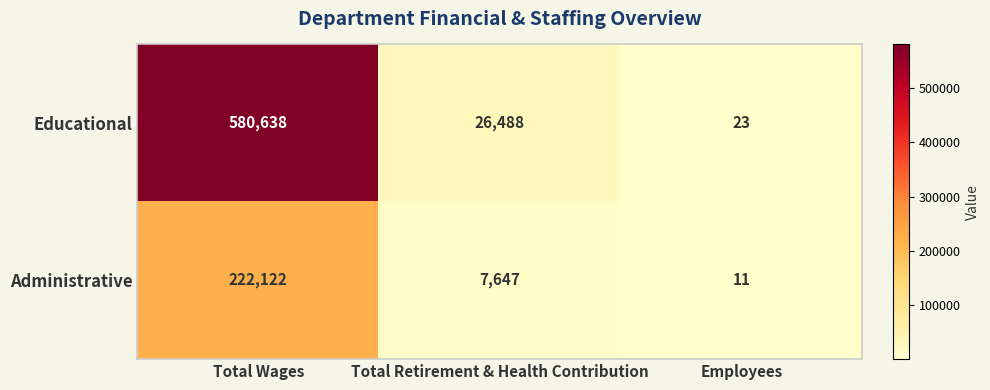

Rank the categories by Administrative value from highest to lowest.

Total Wages, Total Retirement & Health Contribution, Employees